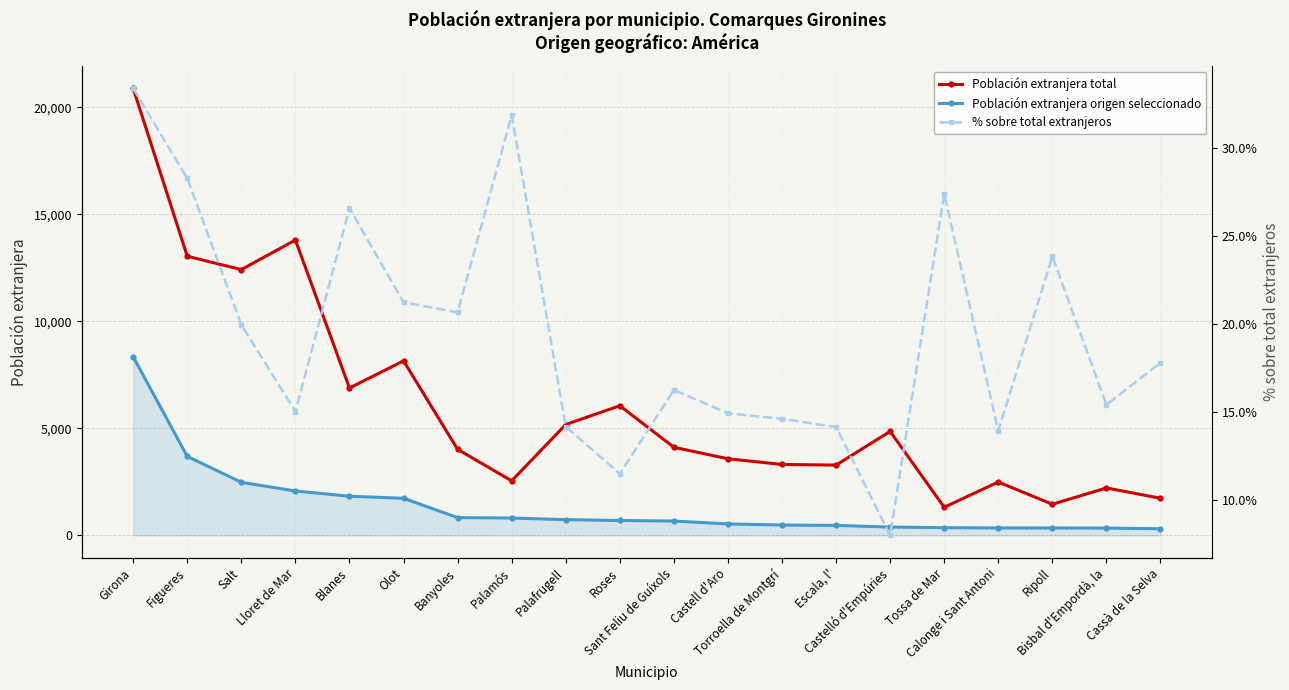

What position from the left is Salt?

3